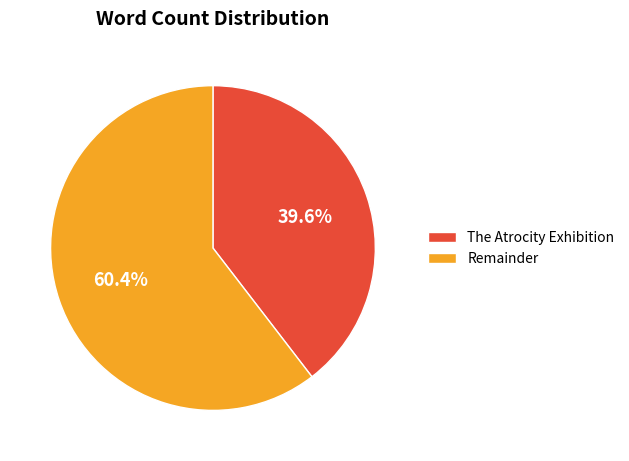

To the nearest percent, what portion does The Atrocity Exhibition represent?

40%